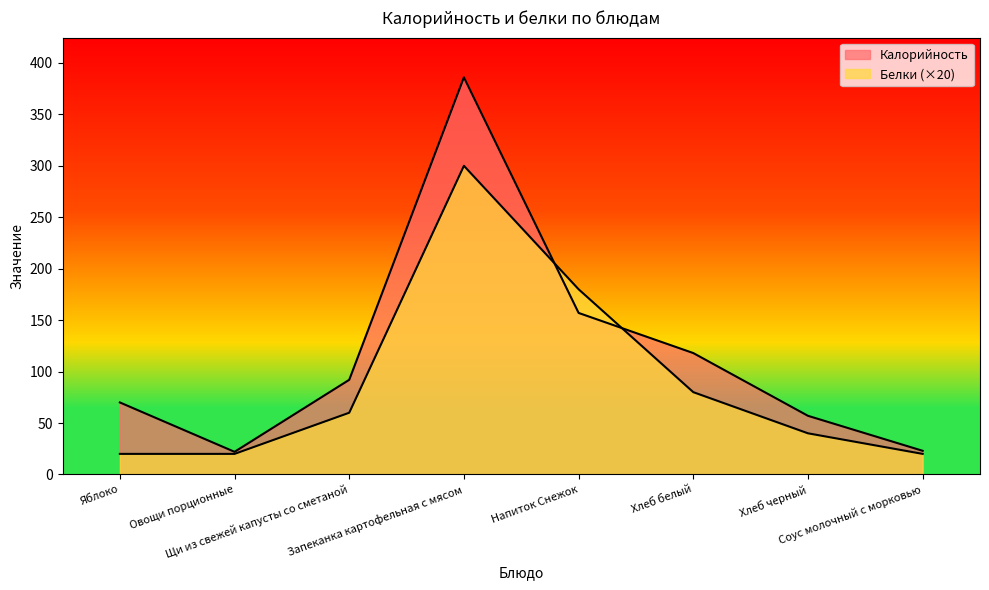

What is the spread (max minus min) of values at Напиток Снежок?

23